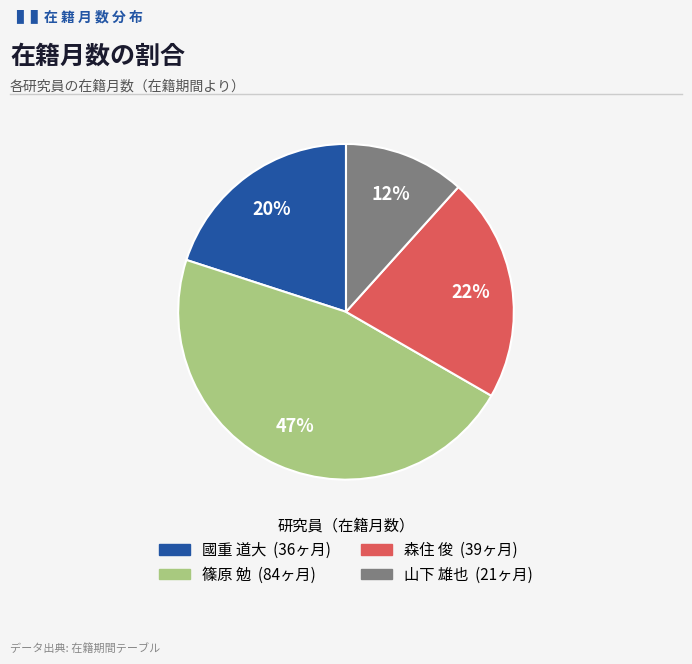

To the nearest percent, what portion does 國重 道大 represent?

20%